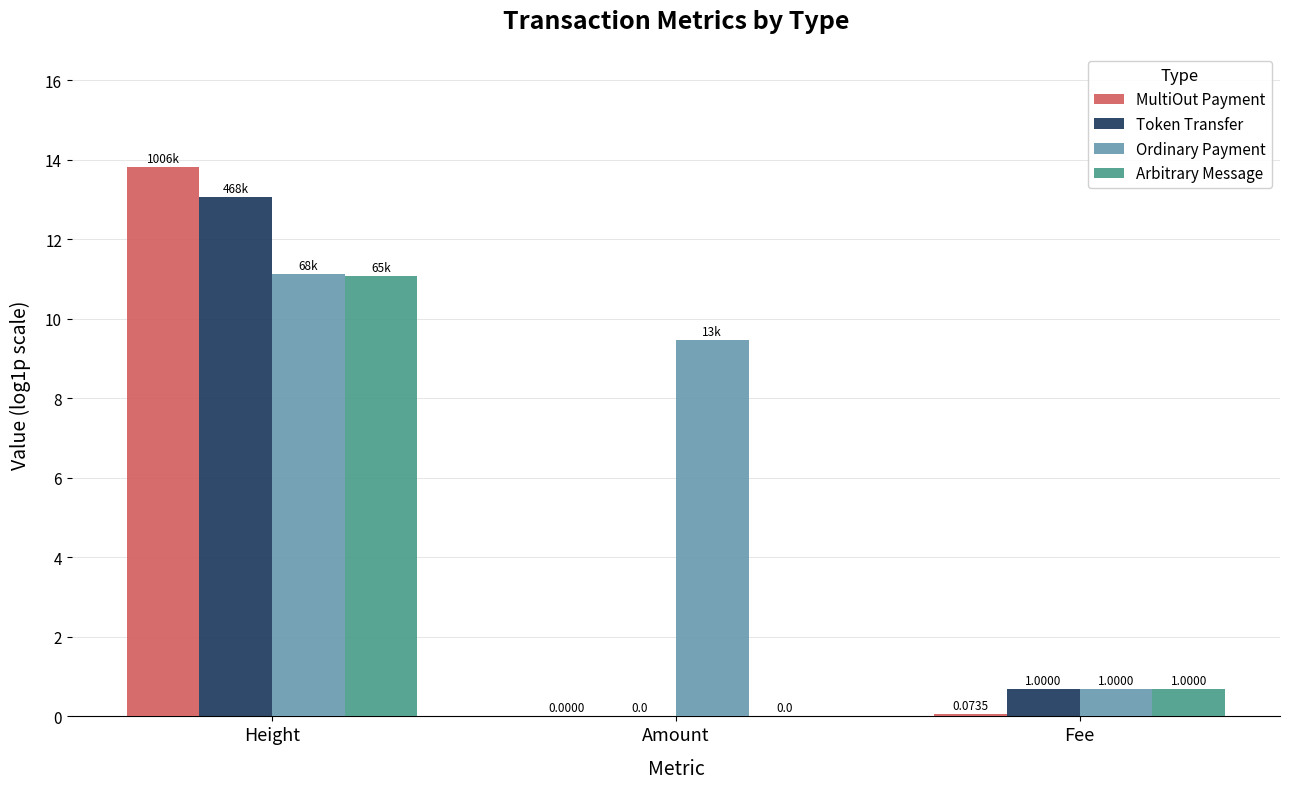

How many data points in Ordinary Payment are above 9?

2